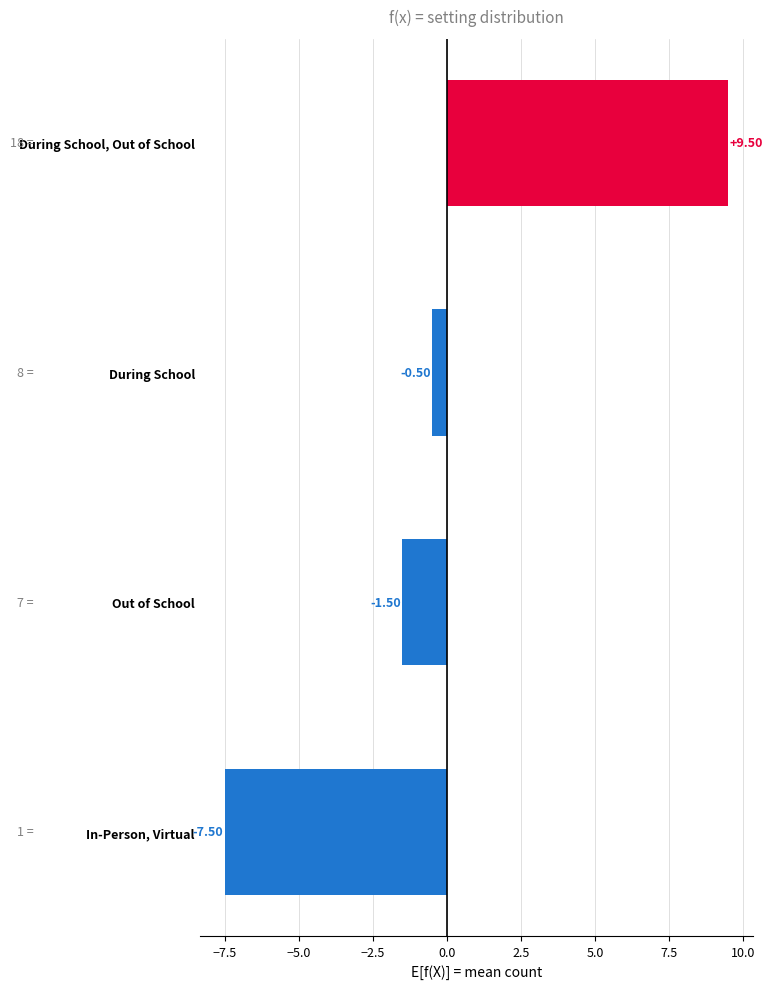

What is the label of the 1st bar from the top?

During School, Out of School